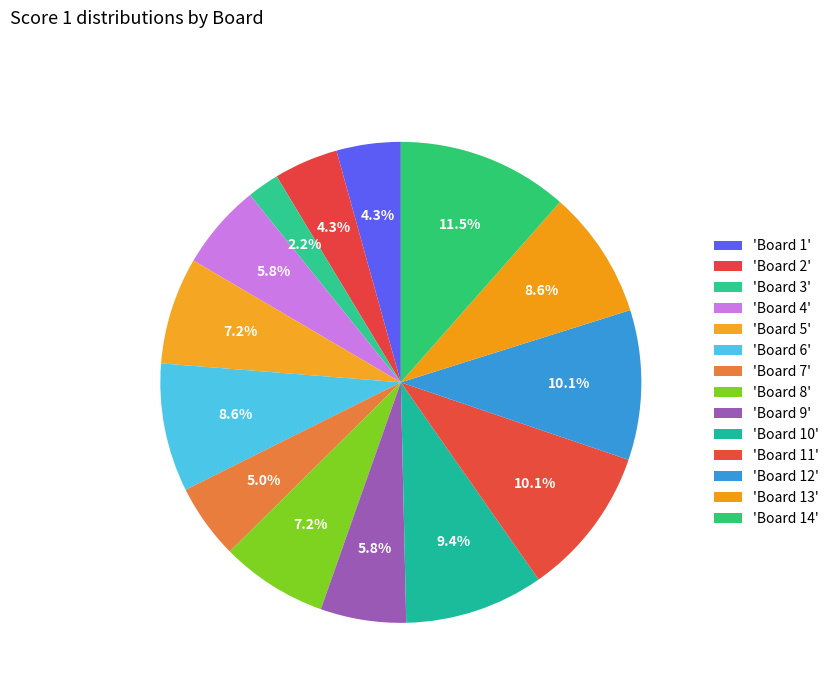

Count the number of slices in the pie.

14